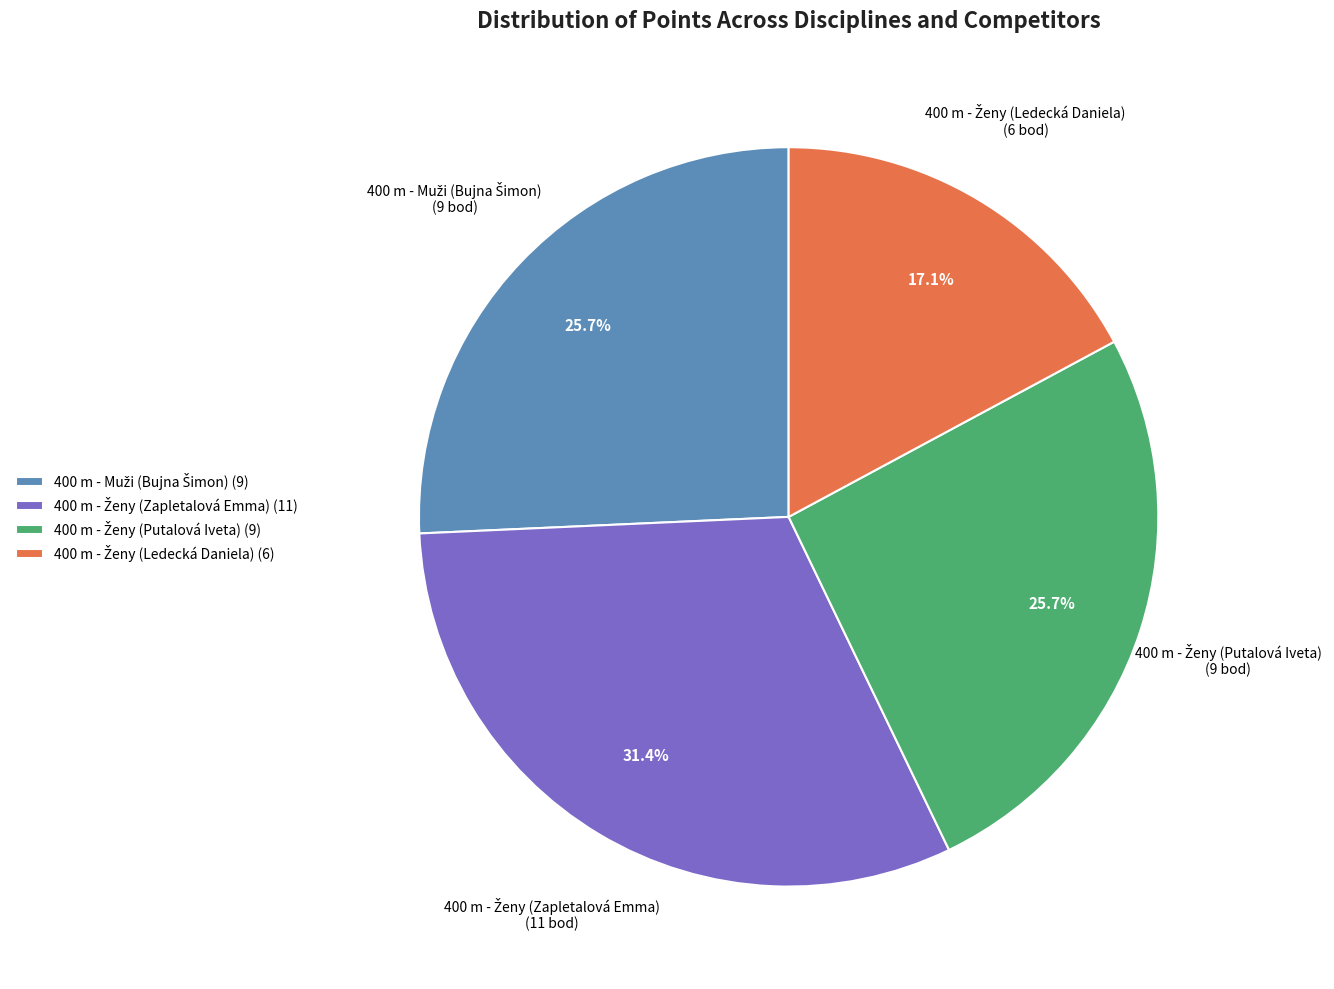

Is there a majority slice in this chart?

No